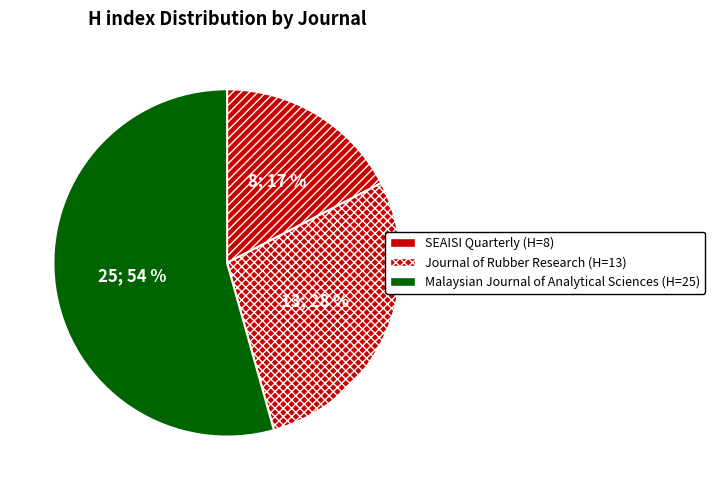

What percentage is NOT represented by Journal of Rubber Research?

71.7%